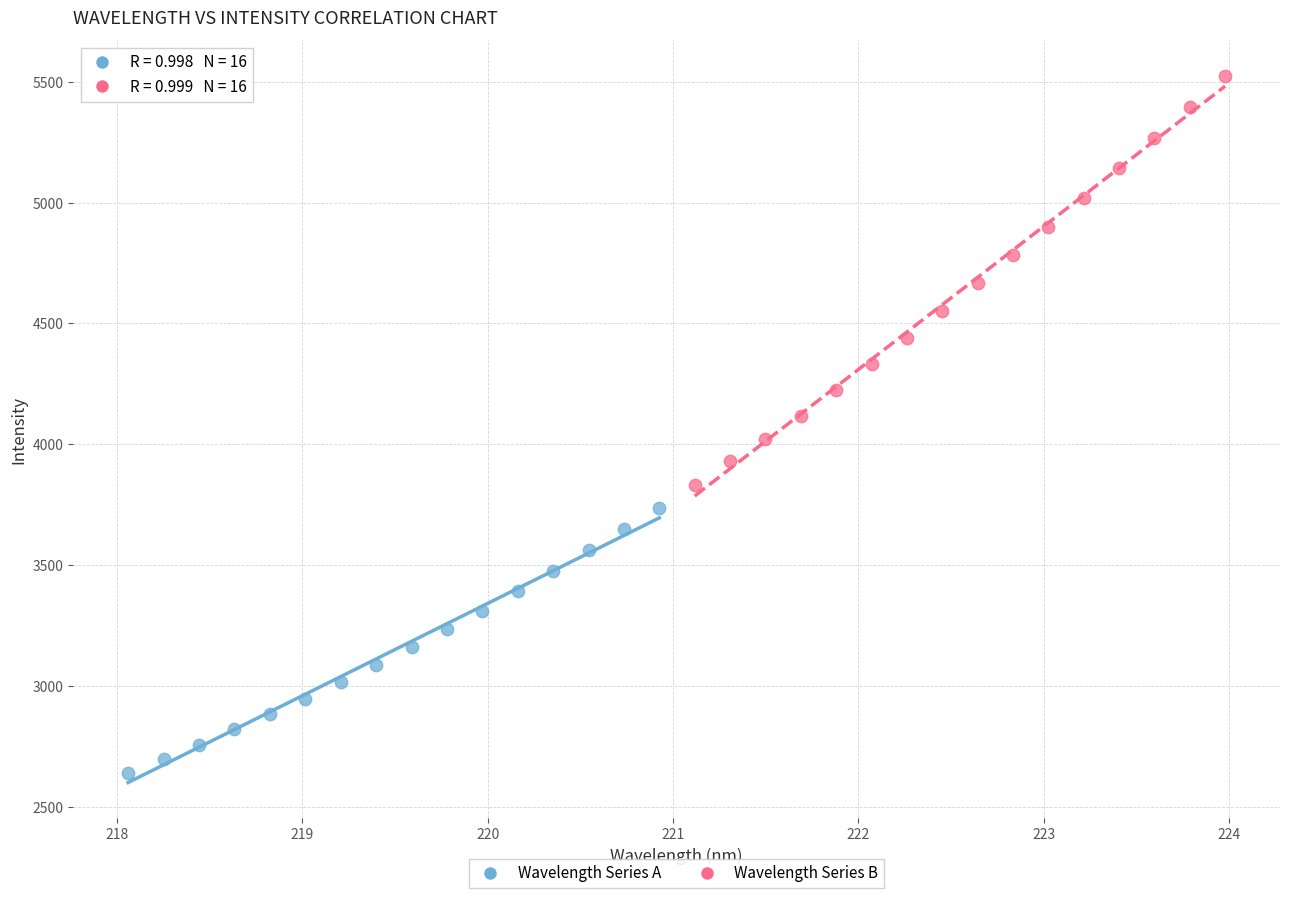

Which series reaches the minimum Y coordinate?

Wavelength Series A